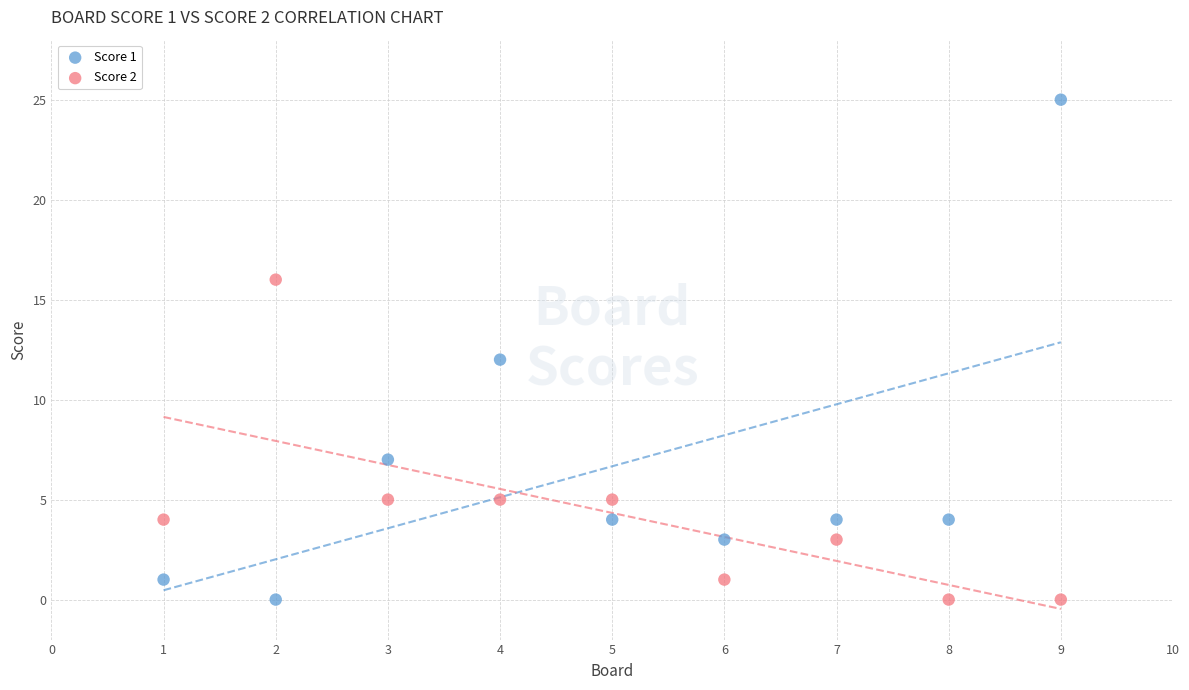

Across all data points, what is the range of X values (max minus min)?

8